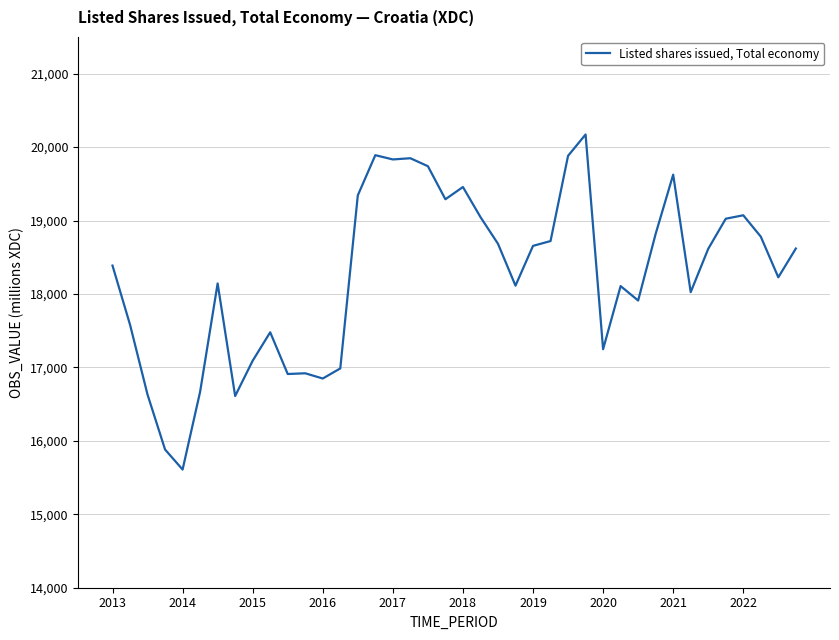

What is the maximum value shown in the chart?

20172.0